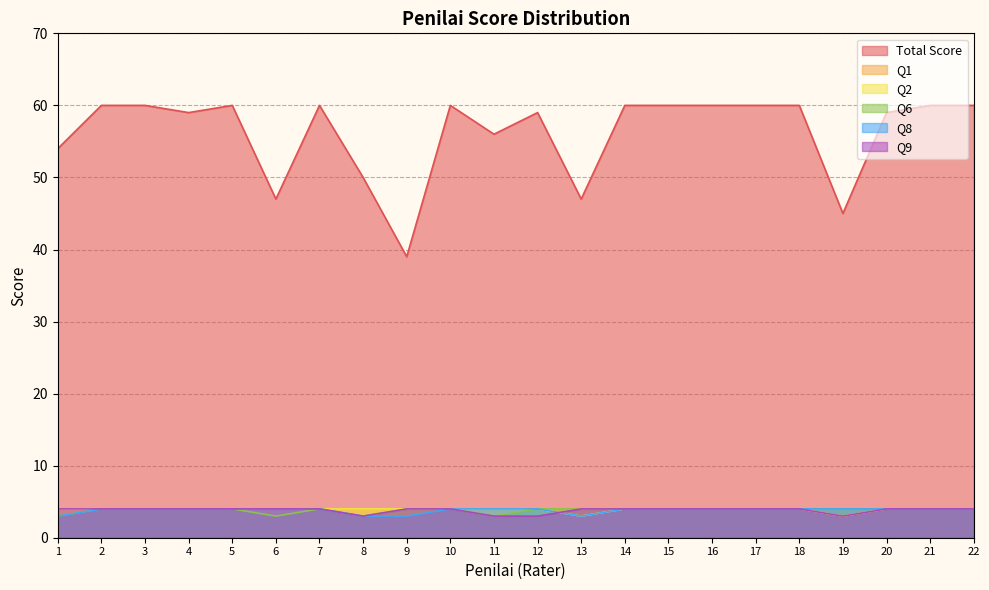

Is the value of Q2 at 13 greater than the value of Q8 at 14?

No